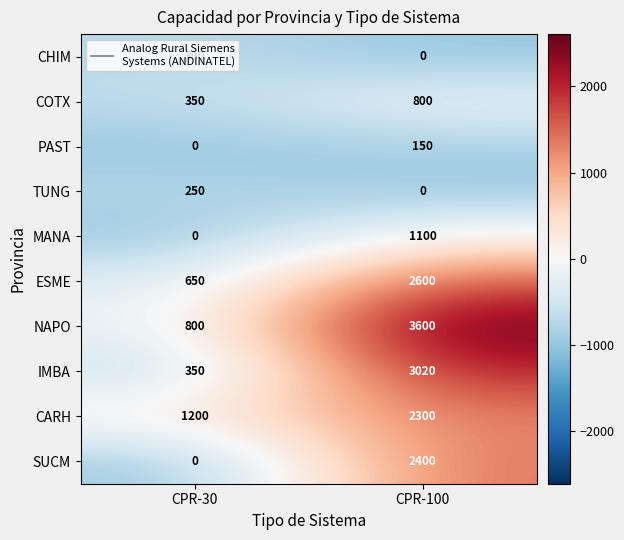

What is the total value across all series at CPR-100?

15970